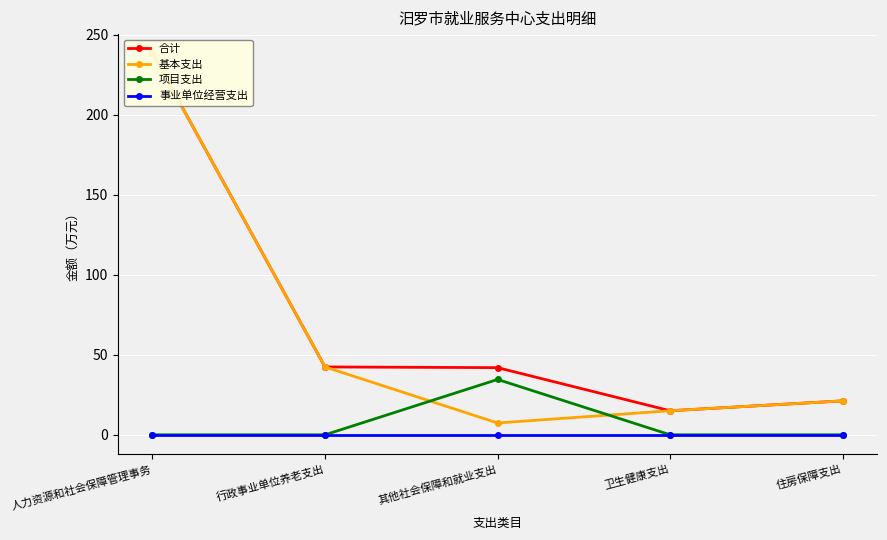

At how many categories does at least one series exceed 197?

1